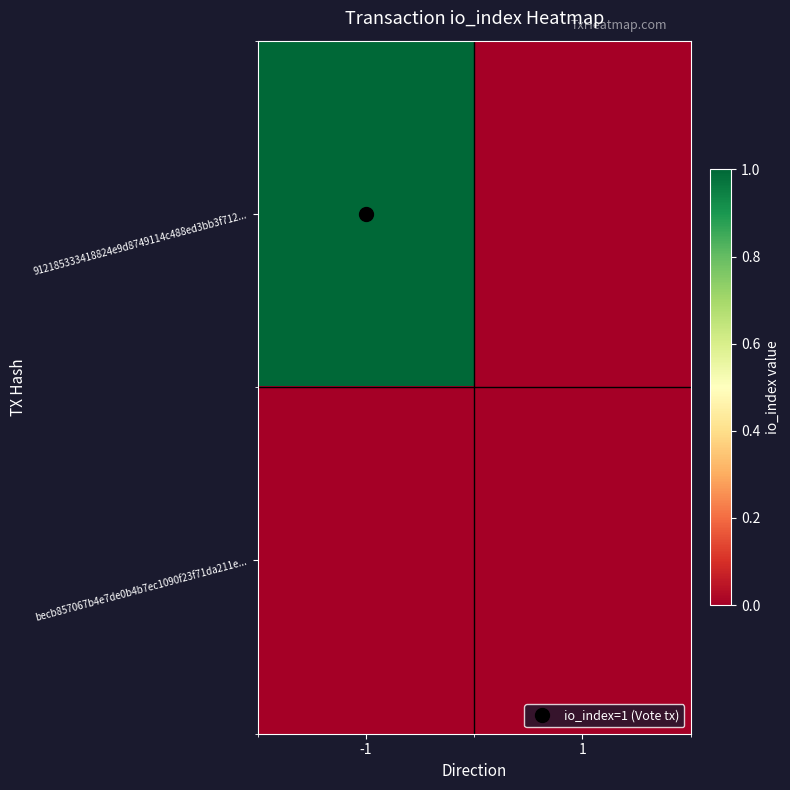

What is the total value across all series at -1?

1